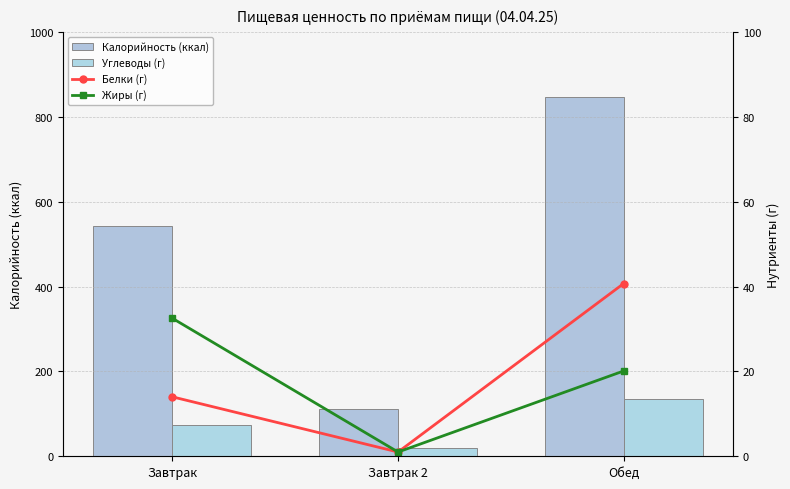

At how many categories does at least one series exceed 699?

1